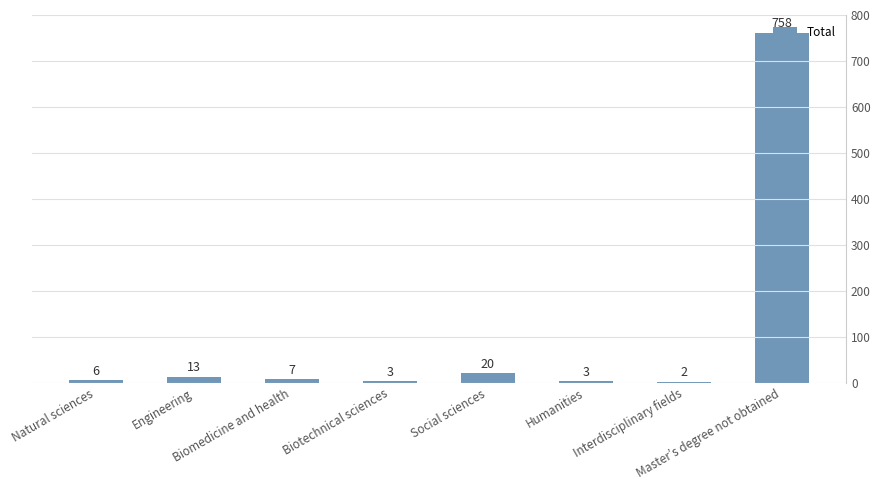

The value at Engineering is 13. True or false?

True